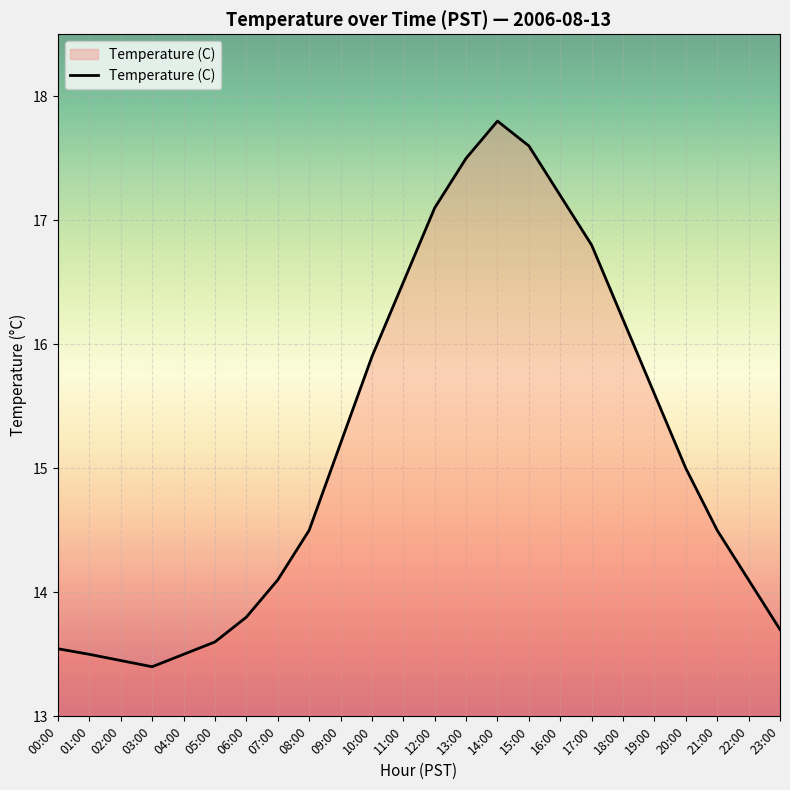

What is the maximum value shown in the chart?

17.8